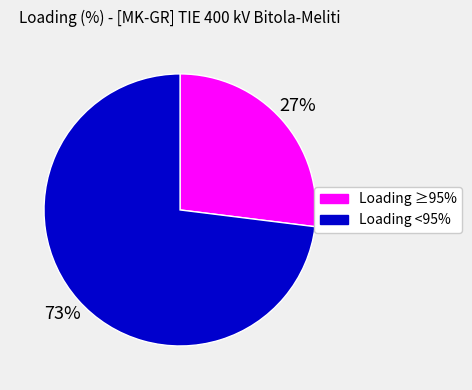

Is there a majority slice in this chart?

Yes